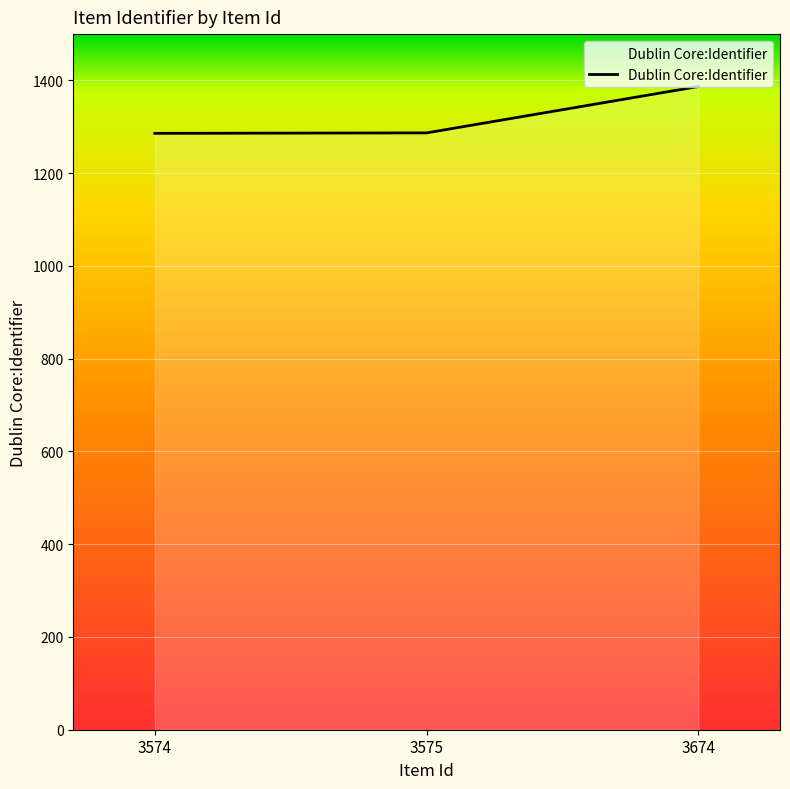

What is the average value?

1320